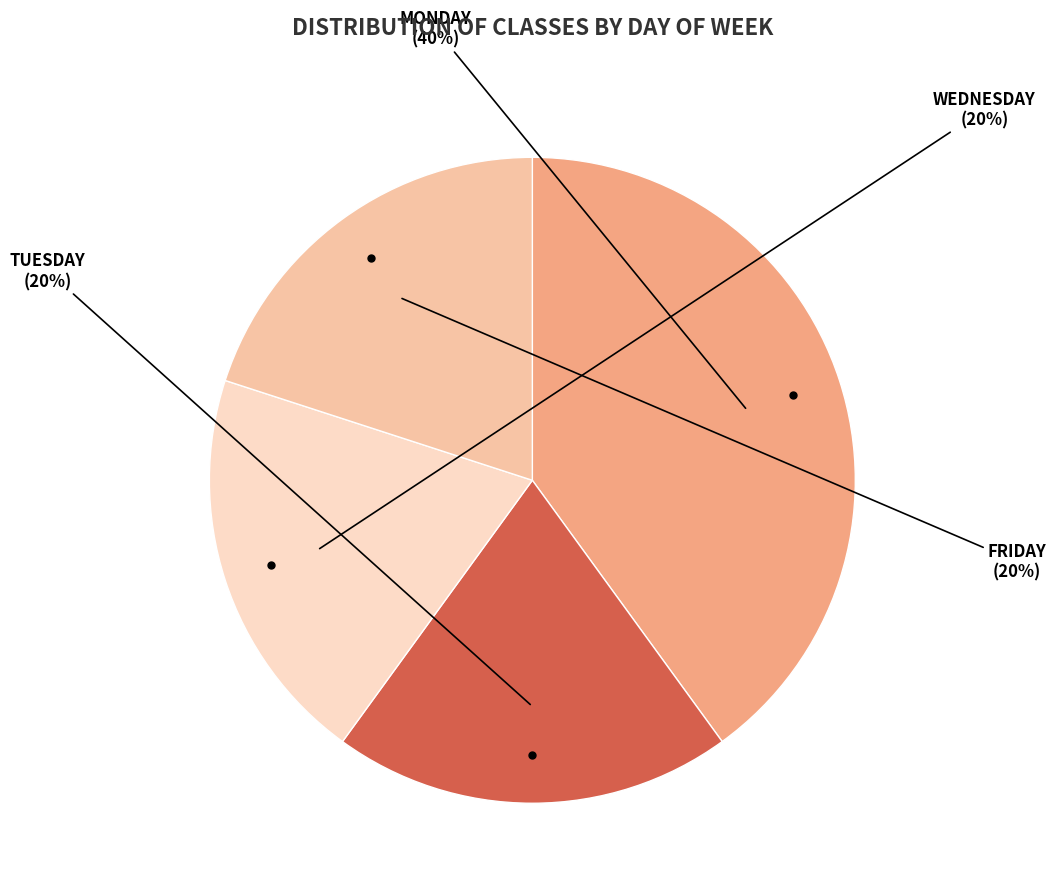

Does any single category account for the majority?

No